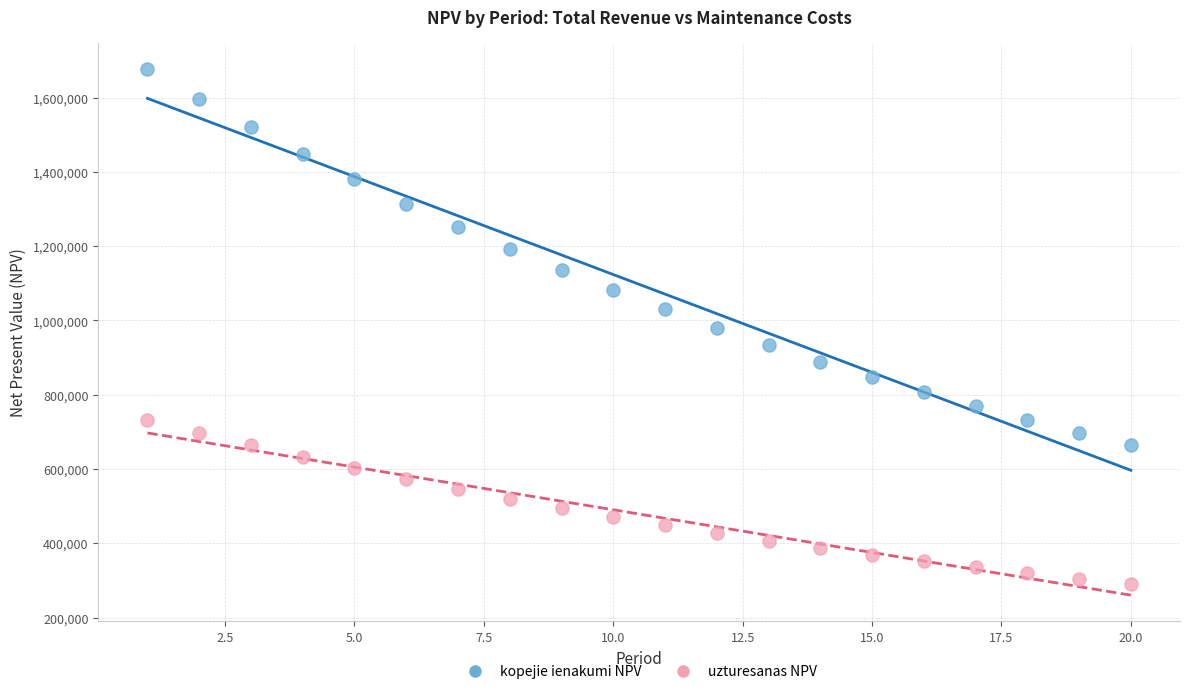

Across all data points, what is the range of Y values (max minus min)?

1387693.0